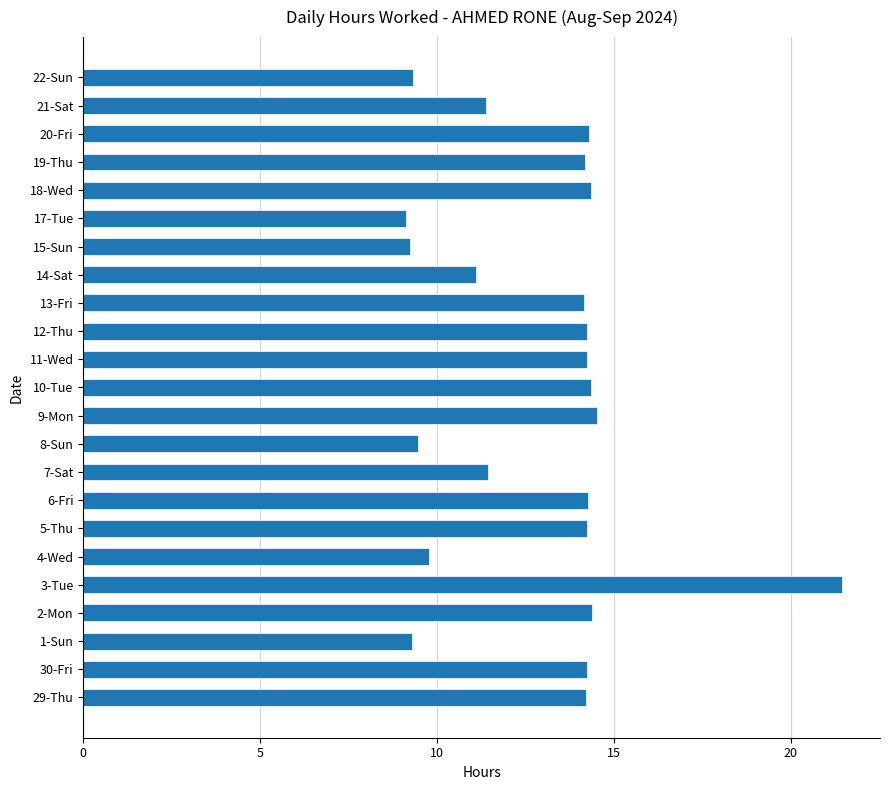

Between 4-Wed and 5-Thu, which is larger?

5-Thu